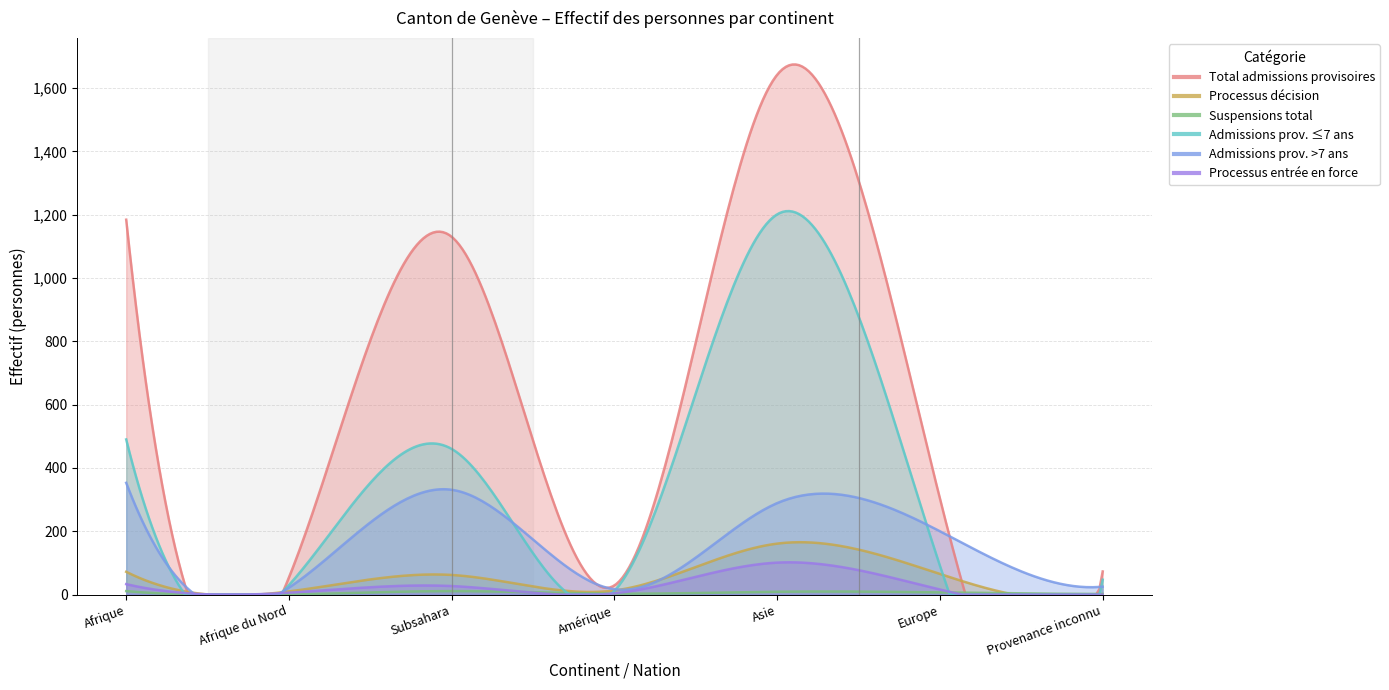

What is the label of the 4th point from the right?

Amérique